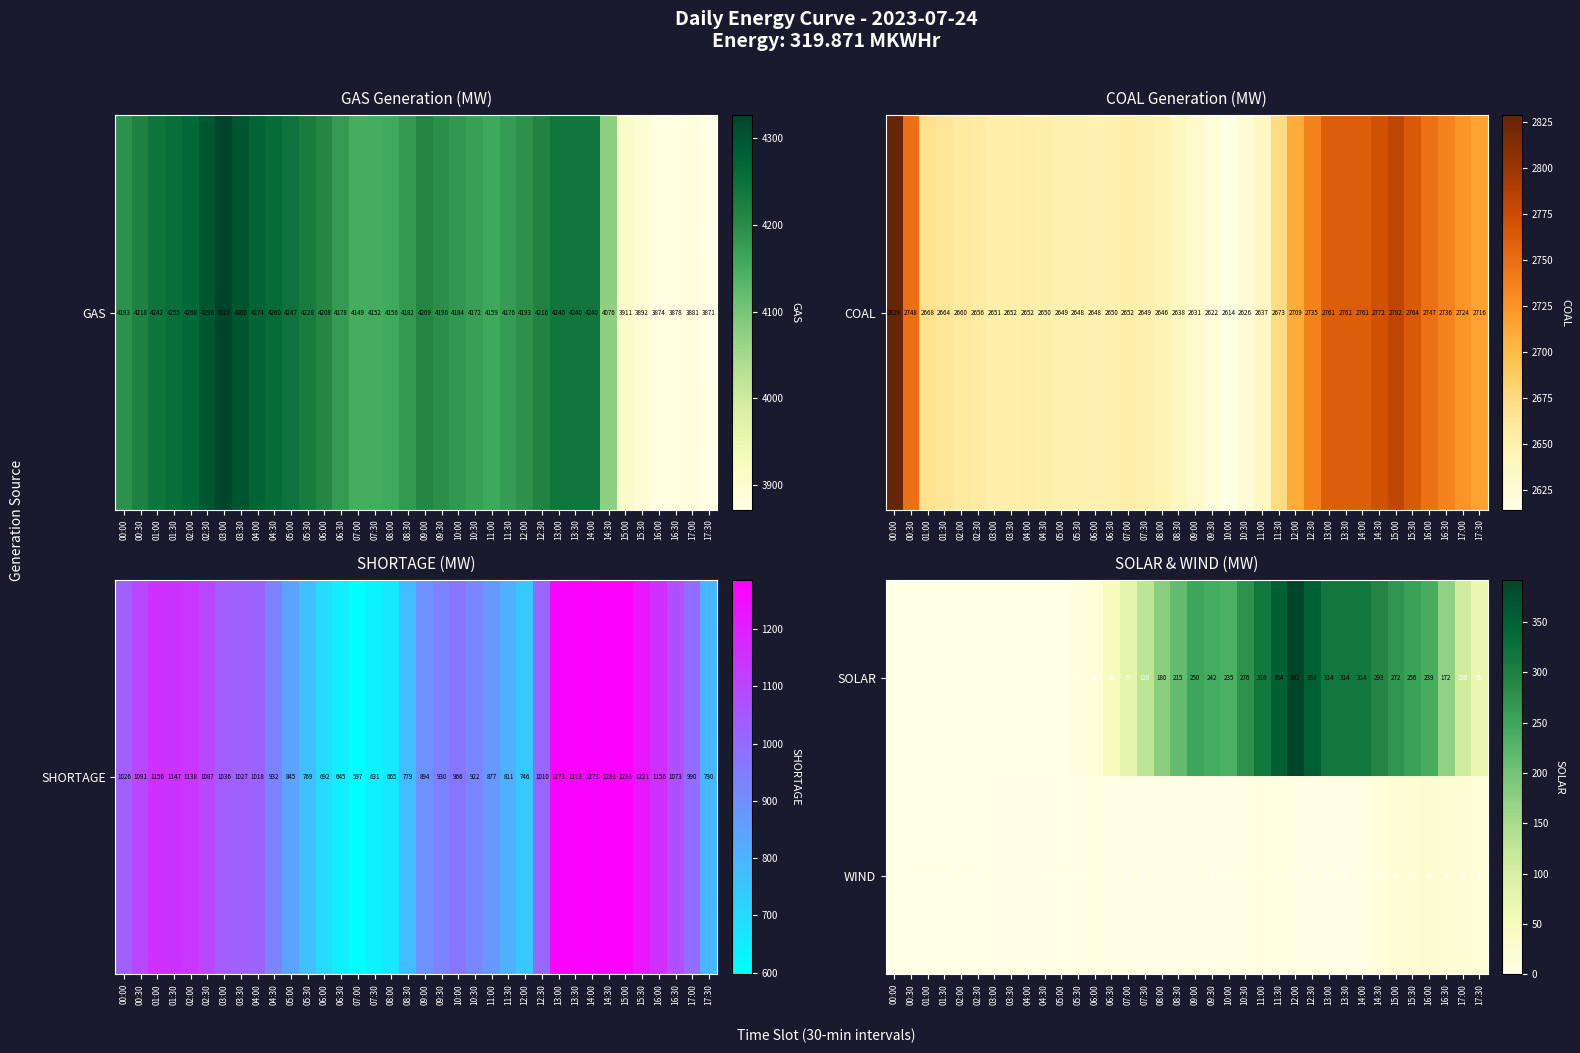

What is the spread (max minus min) of values at 17:30?

52